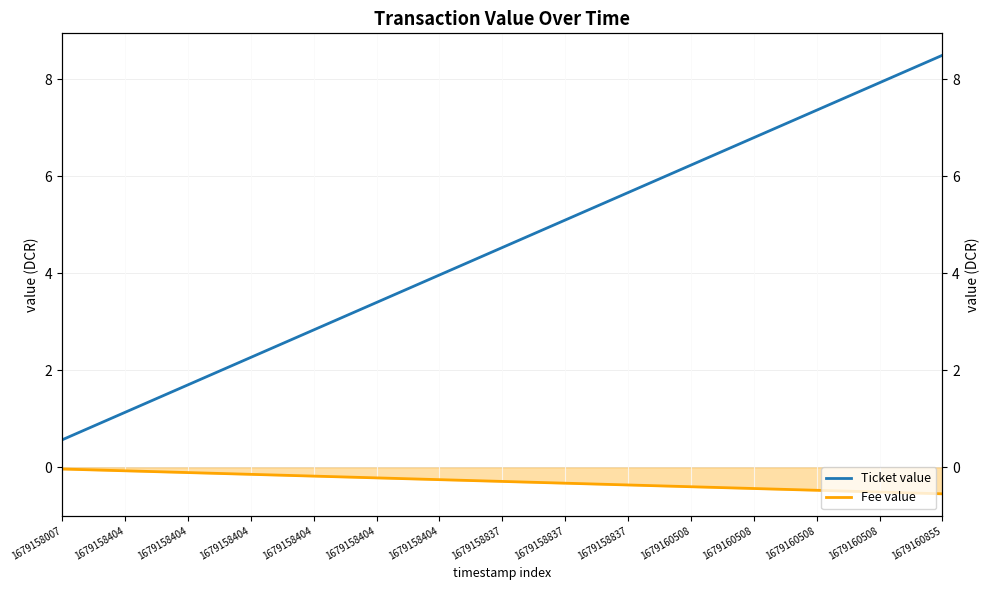

What are all the series names shown in the legend?

Ticket value, Fee value